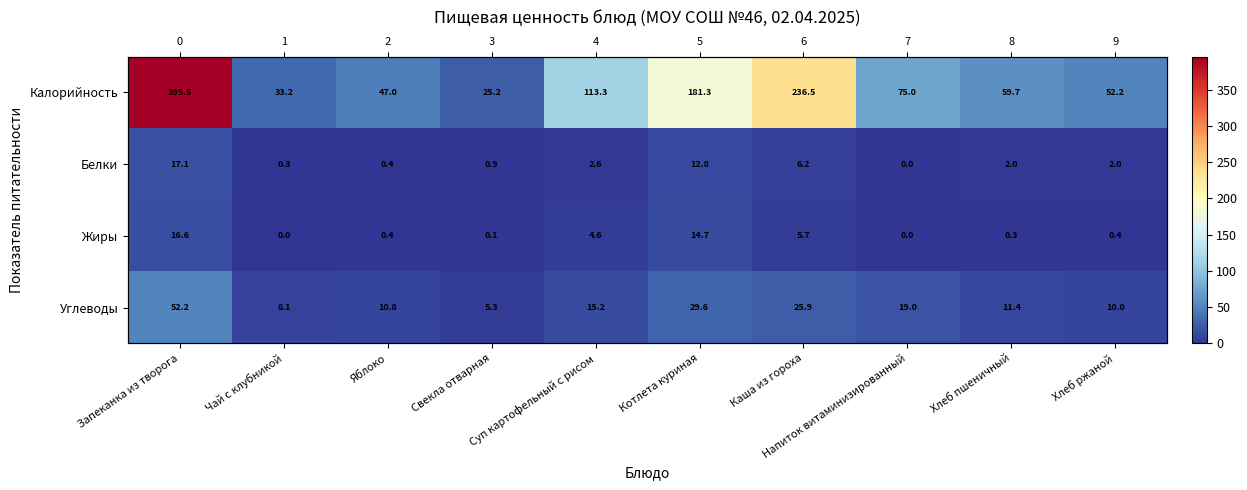

How many categories are shown in the chart?

10